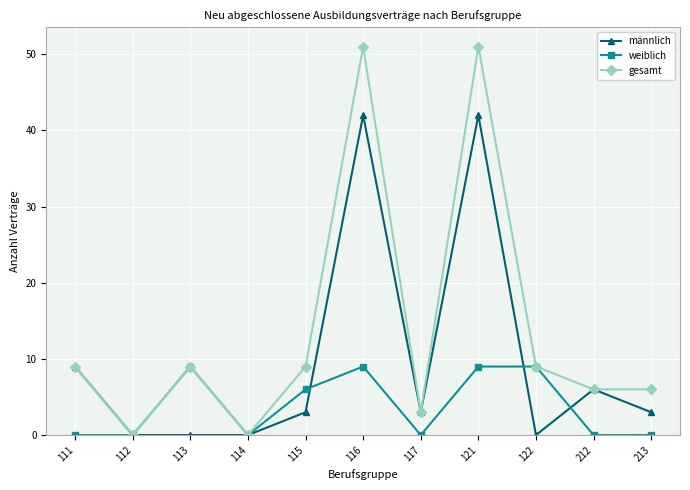

Is it true that weiblich equals 0 at 114?

True